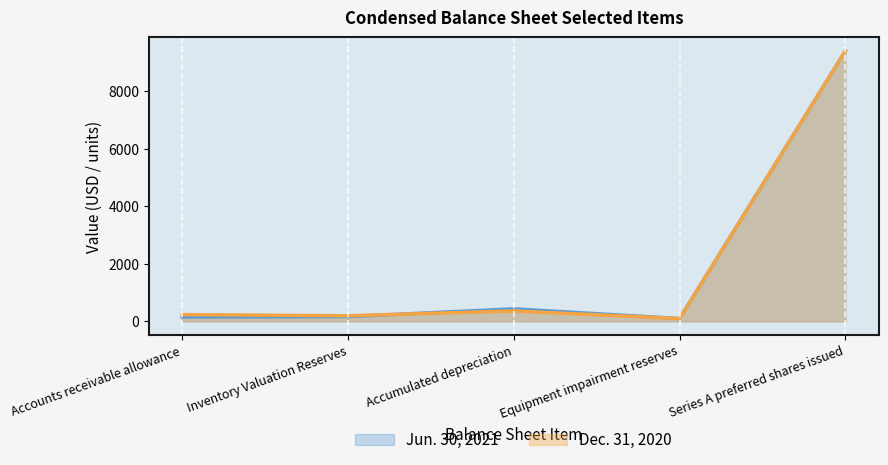

How many interior local valleys does the Dec. 31, 2020 series have?

2